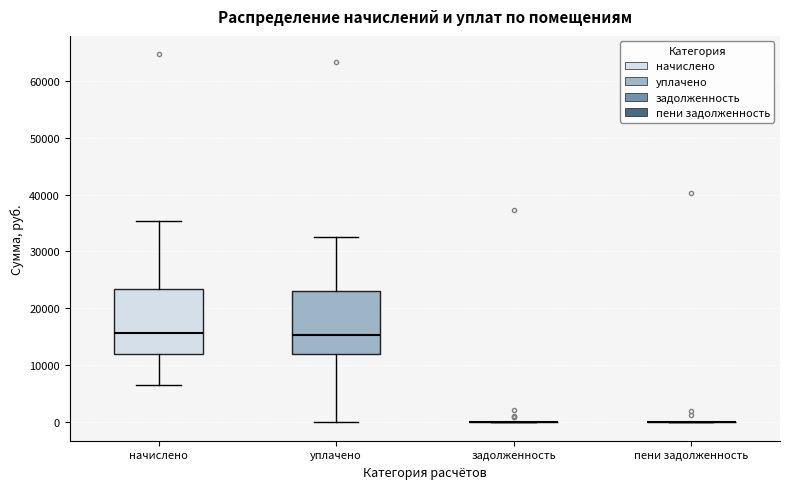

Reading left to right, transcribe this box plot: for each box, give where its median line is, the range the box spans, and where its two whiskers end, as read against the y-axis. The values are not printed on the chart, so give them approximately, as read against the axis.

начислено: median 16000, box 12000 to 23000, whiskers 7000 to 35000
уплачено: median 15000, box 12000 to 23000, whiskers 0 to 32000
задолженность: box collapsed to a line at 0, whiskers 0 to 0
пени задолженность: box collapsed to a line at 0, whiskers 0 to 0